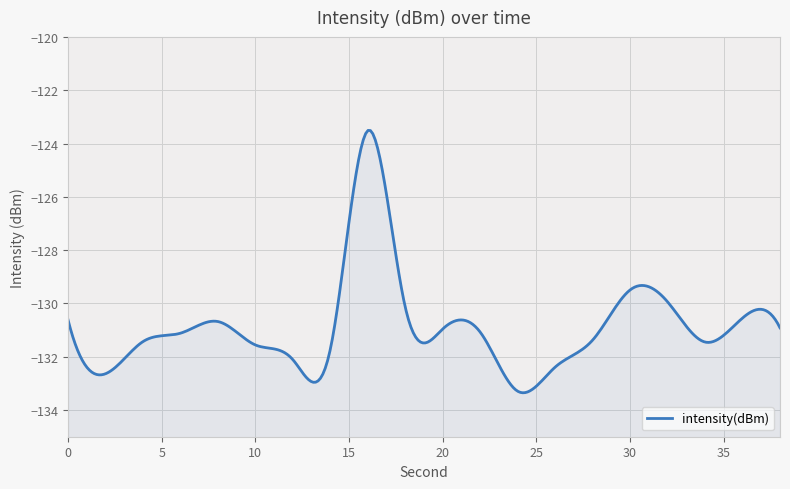

What is the average value?

-130.8